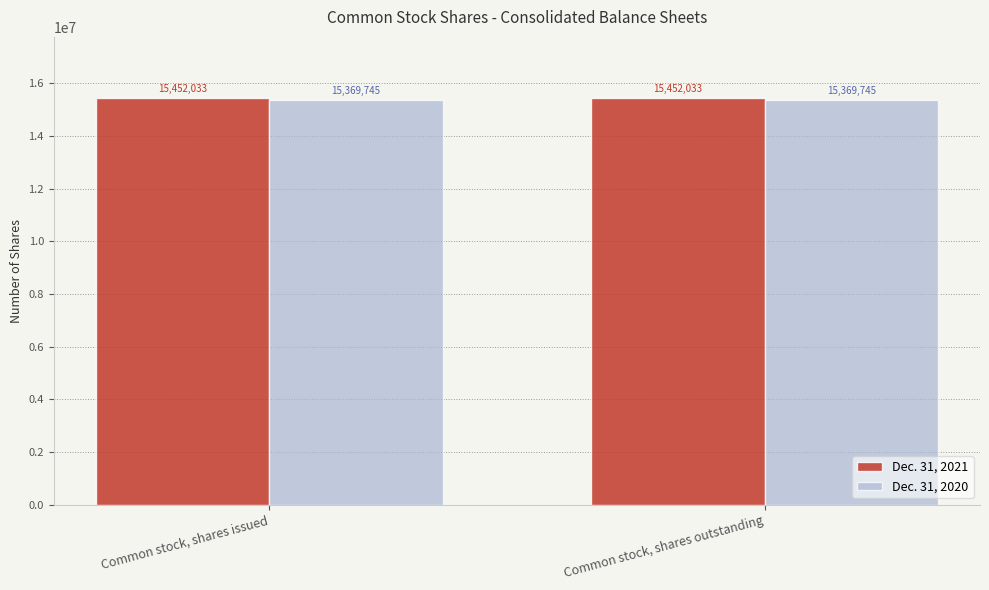

What is the sum of the Dec. 31, 2021 values at Common stock, shares outstanding and Common stock, shares issued?

30904066